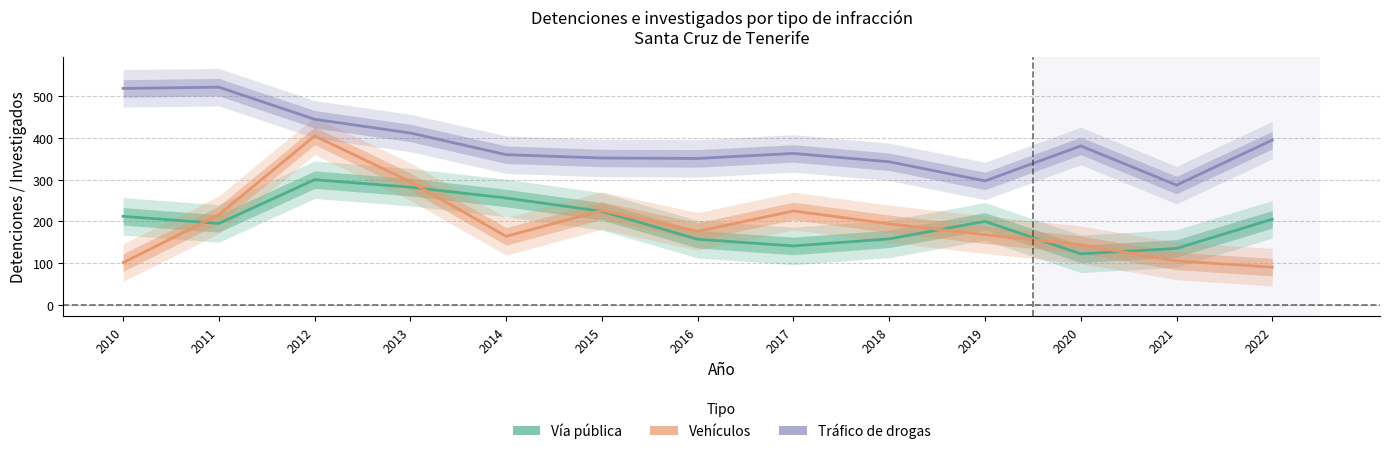

How many distinct data groups are displayed?

3